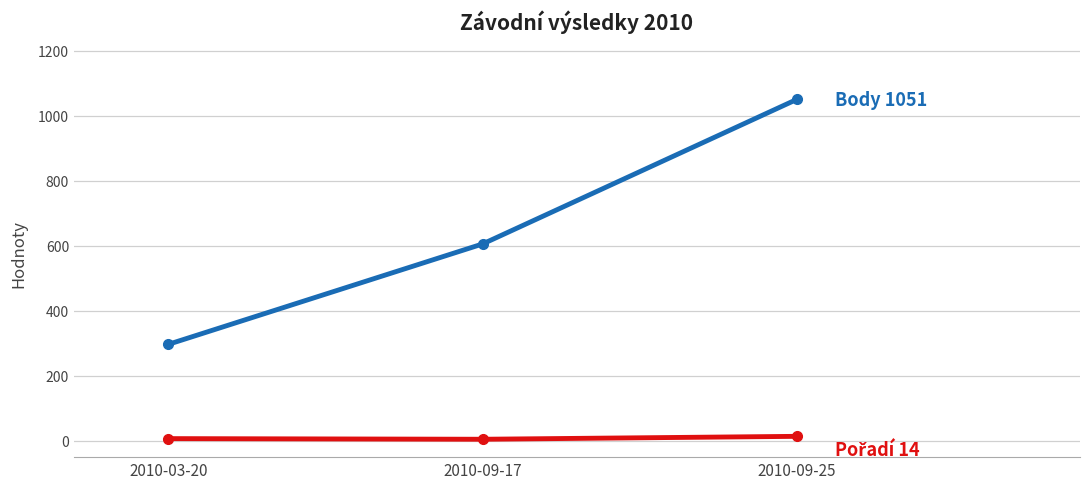

Count the number of categories in the chart.

3